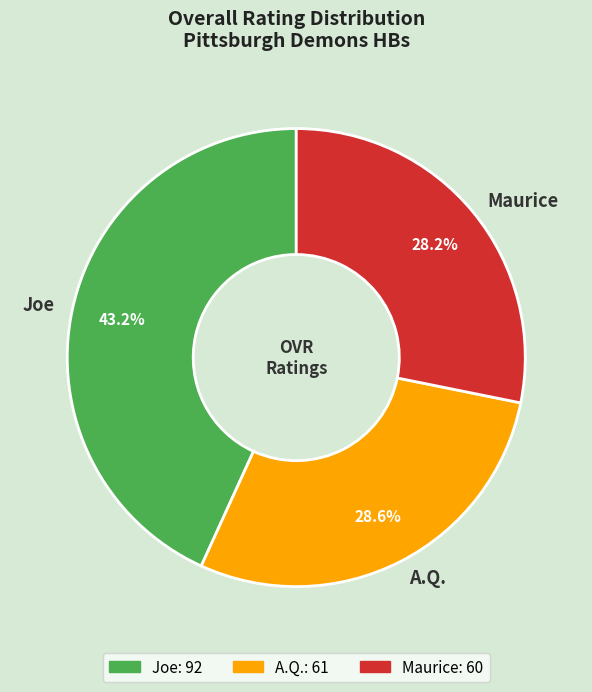

The Joe slice represents 57% of the pie. True or false?

False